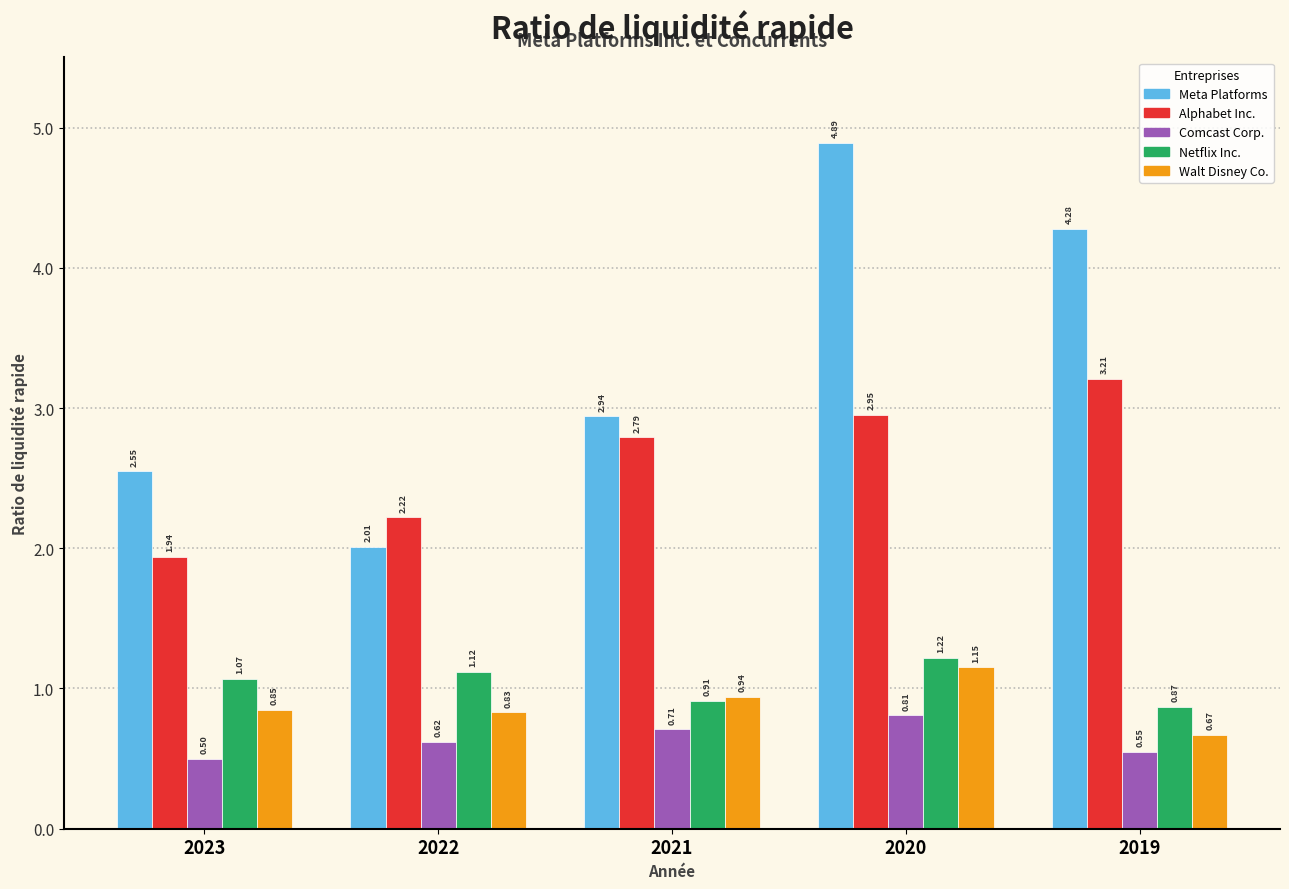

At how many categories does at least one series exceed 1?

5